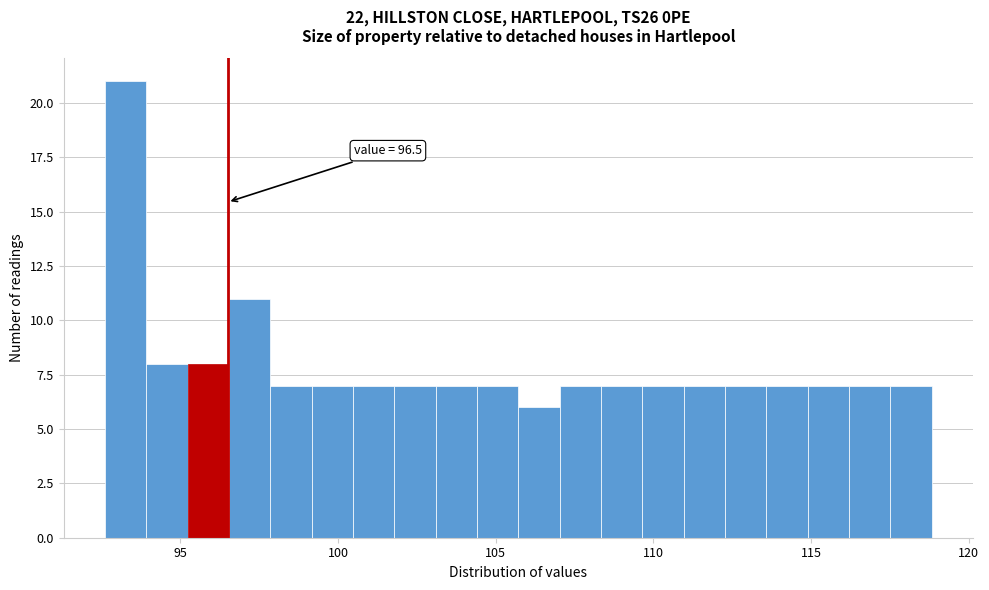

Read against the x-axis, roughly where is the centre of the tallest bar?

93.5